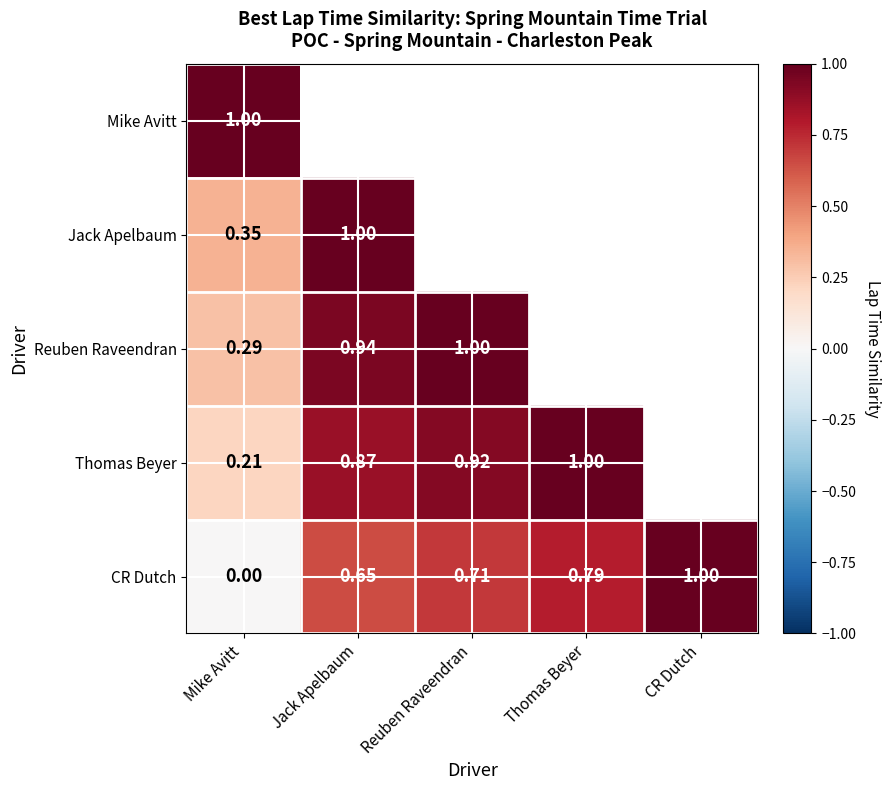

Which category has the highest value in the CR Dutch series?

CR Dutch